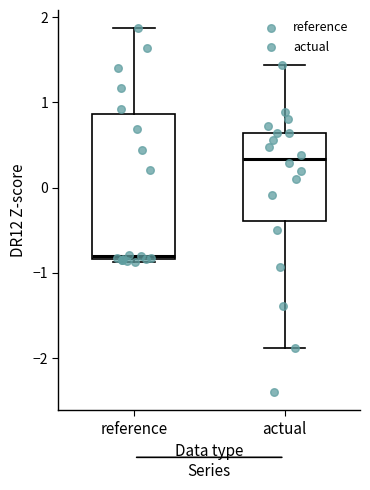

Reading left to right, read every box against the y-axis: the position of its median line, the range the box covers, and the ends of its whiskers. The values are not printed on the chart, so give them approximately, as read against the axis.

reference: median -0.8 (just above the box's lower edge), box -0.8 to 0.9, whiskers -0.9 to 1.9
actual: median 0.3, box -0.4 to 0.6, whiskers -1.9 to 1.4